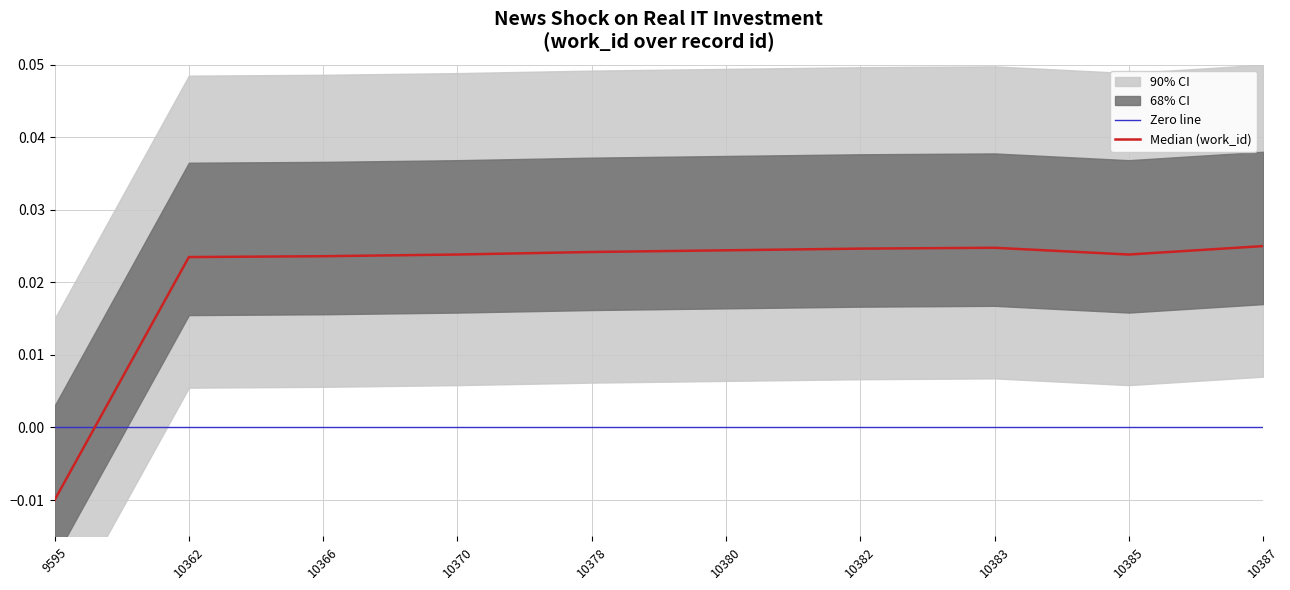

The chart shows a value of 0.0 at 10380. True or false?

False